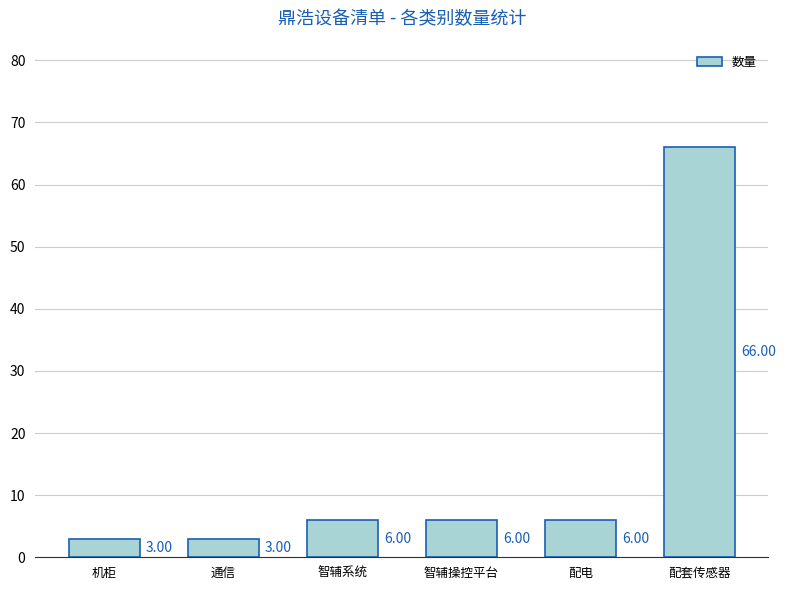

What is the difference between the maximum and minimum values?

63